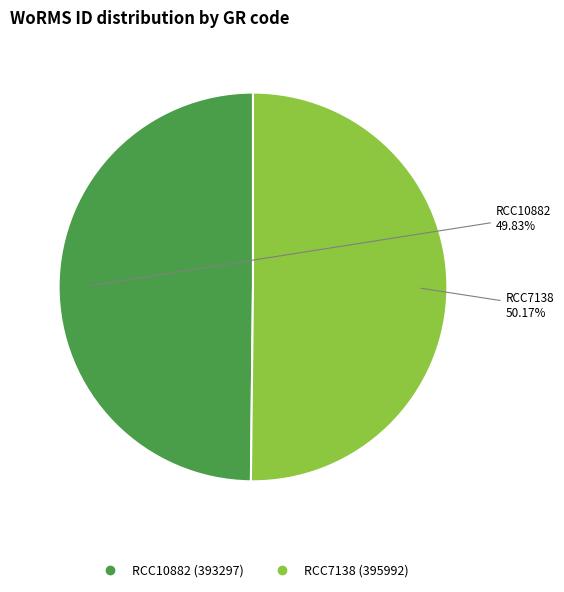

Do RCC7138 and RCC10882 together represent more than half of the pie?

Yes